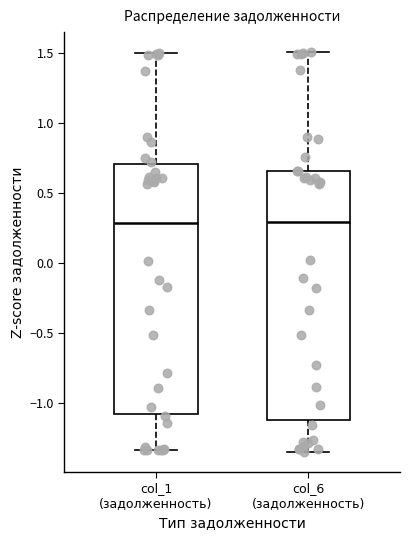

Reading left to right, read every box against the y-axis: the position of its median line, the range the box covers, and the ends of its whiskers. The values are not printed on the chart, so give them approximately, as read against the axis.

col_1 (задолженность): median 0.30, box -1.05 to 0.70, whiskers -1.35 to 1.50
col_6 (задолженность): median 0.30, box -1.10 to 0.65, whiskers -1.35 to 1.50